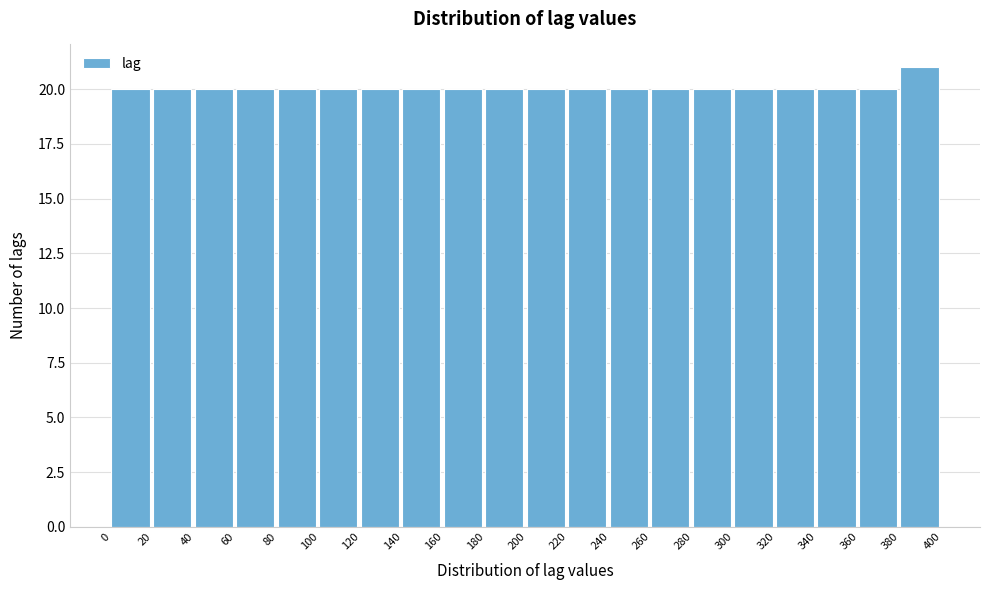

Reading left to right, list every bar in this chart as the range it spans on the x-axis followed by its height. The values are not printed on the chart, so give them approximately, as read against the axis.

0 to 20: 20
20 to 40: 20
40 to 60: 20
60 to 80: 20
80 to 100: 20
100 to 120: 20
120 to 140: 20
140 to 160: 20
160 to 180: 20
180 to 200: 20
200 to 220: 20
220 to 240: 20
240 to 260: 20
260 to 280: 20
280 to 300: 20
300 to 320: 20
320 to 340: 20
340 to 360: 20
360 to 380: 20
380 to 400: 21